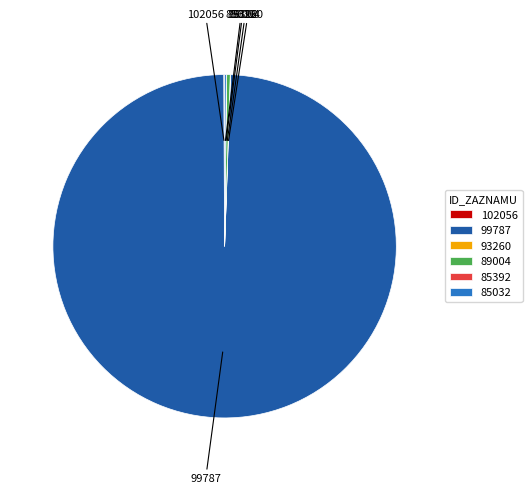

Is 99787 the majority of the pie?

Yes